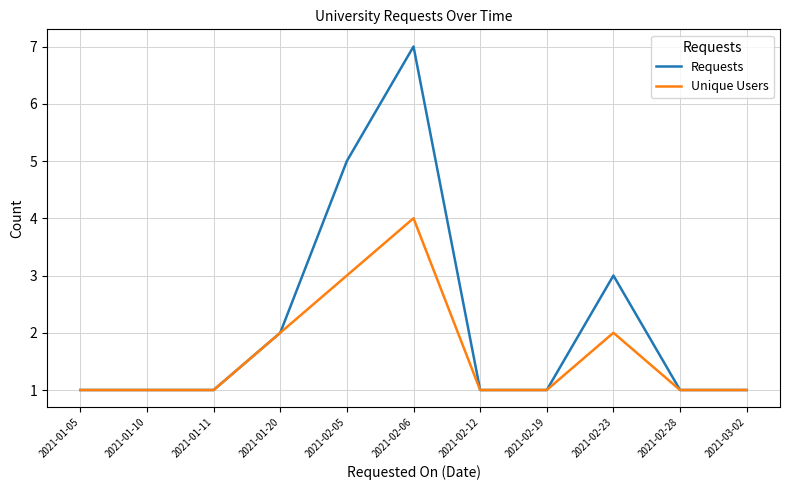

Which category has the highest value in the Unique Users series?

2021-02-06